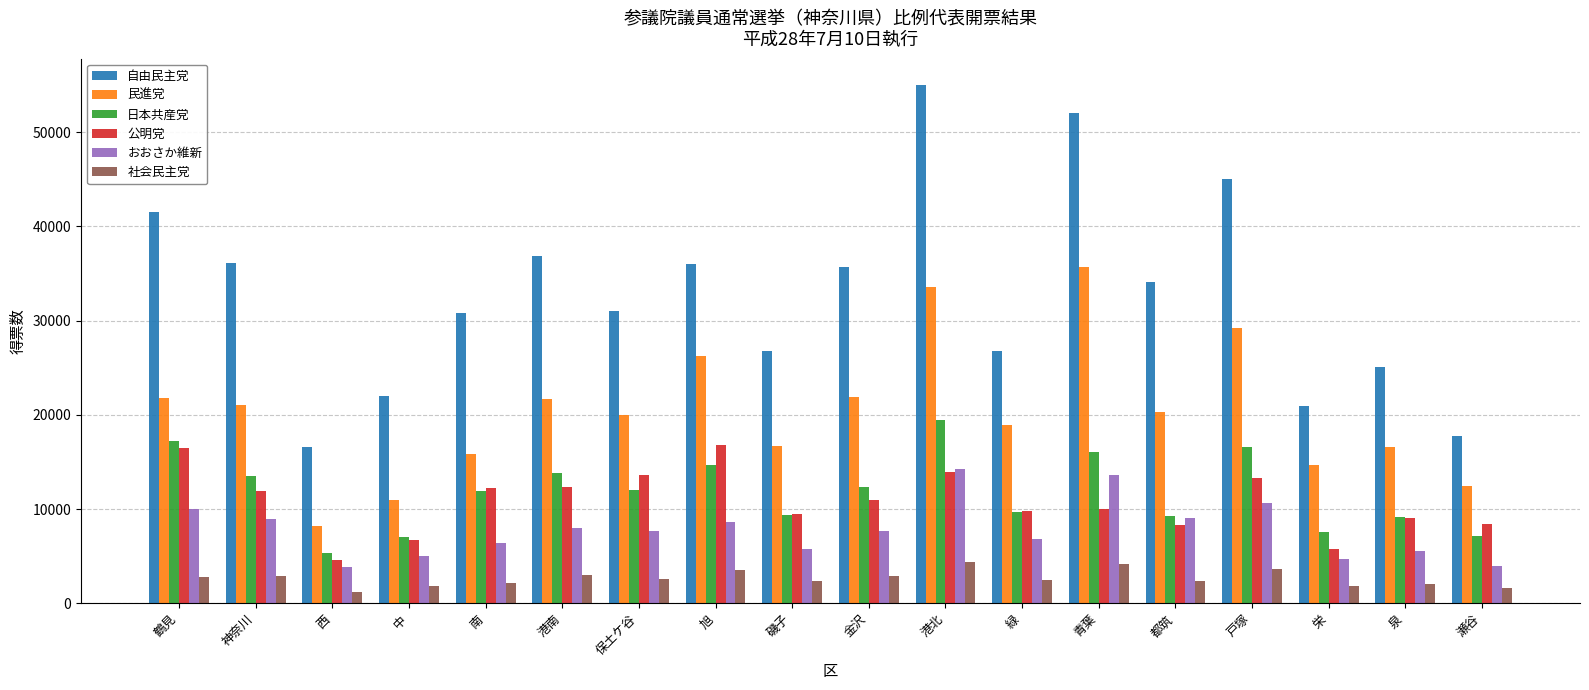

What is the difference between the 公明党 values at 鶴見 and 中?

9784.8